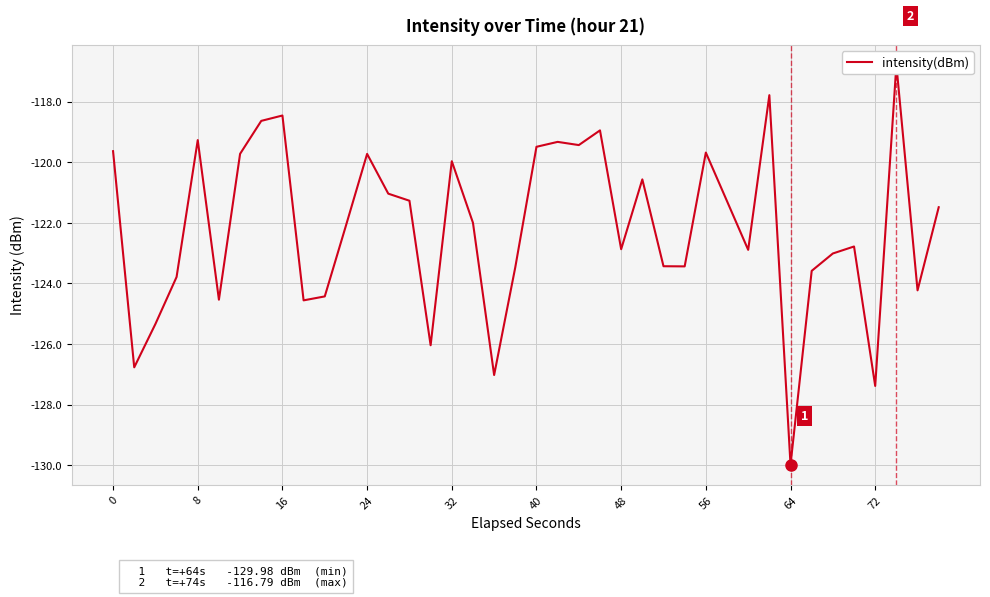

What is the minimum value shown in the chart?

-130.0